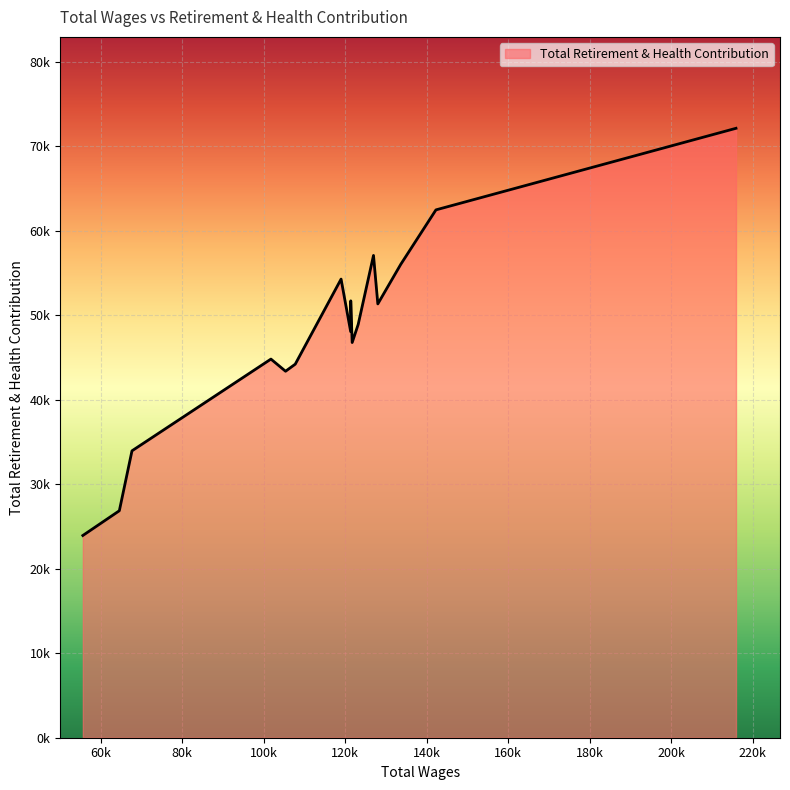

Which category has the lowest value across all series?

55645.0